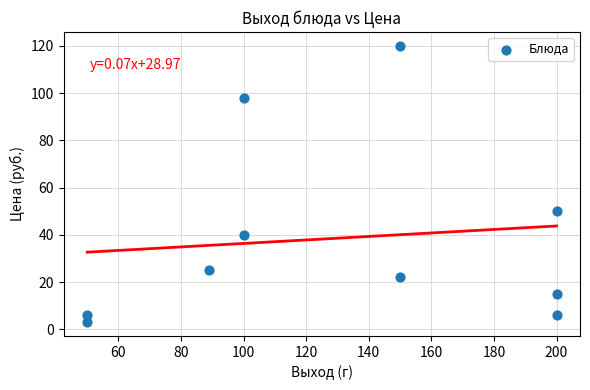

What Y value in the scatter plot is closest to 61?

50